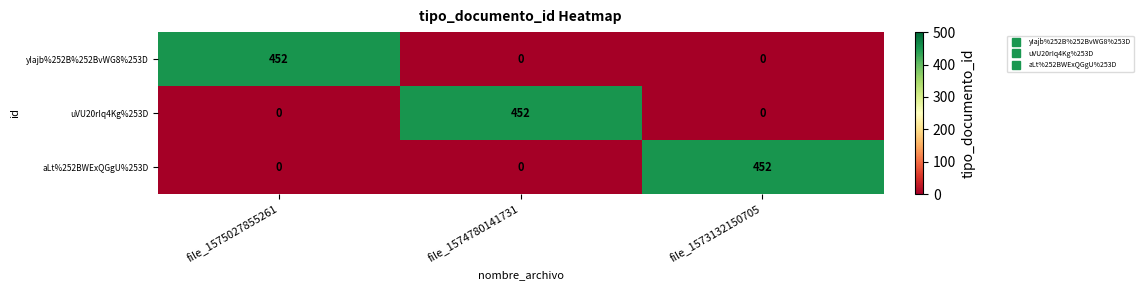

Count the aLt%252BWExQGgU%253D values in the range 0 to 452.

3